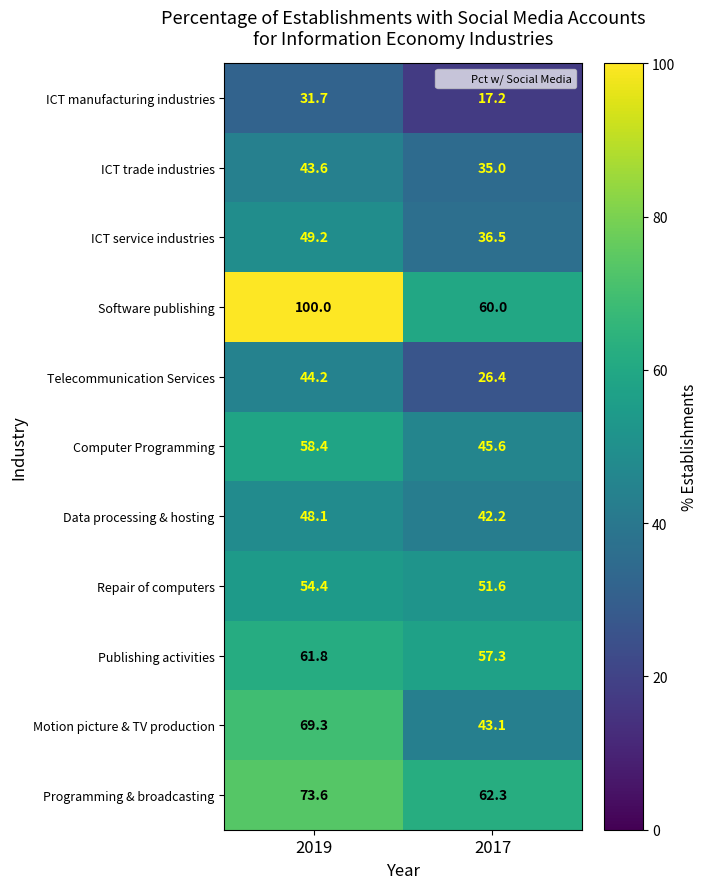

At which label does Publishing activities first exceed 61?

2019